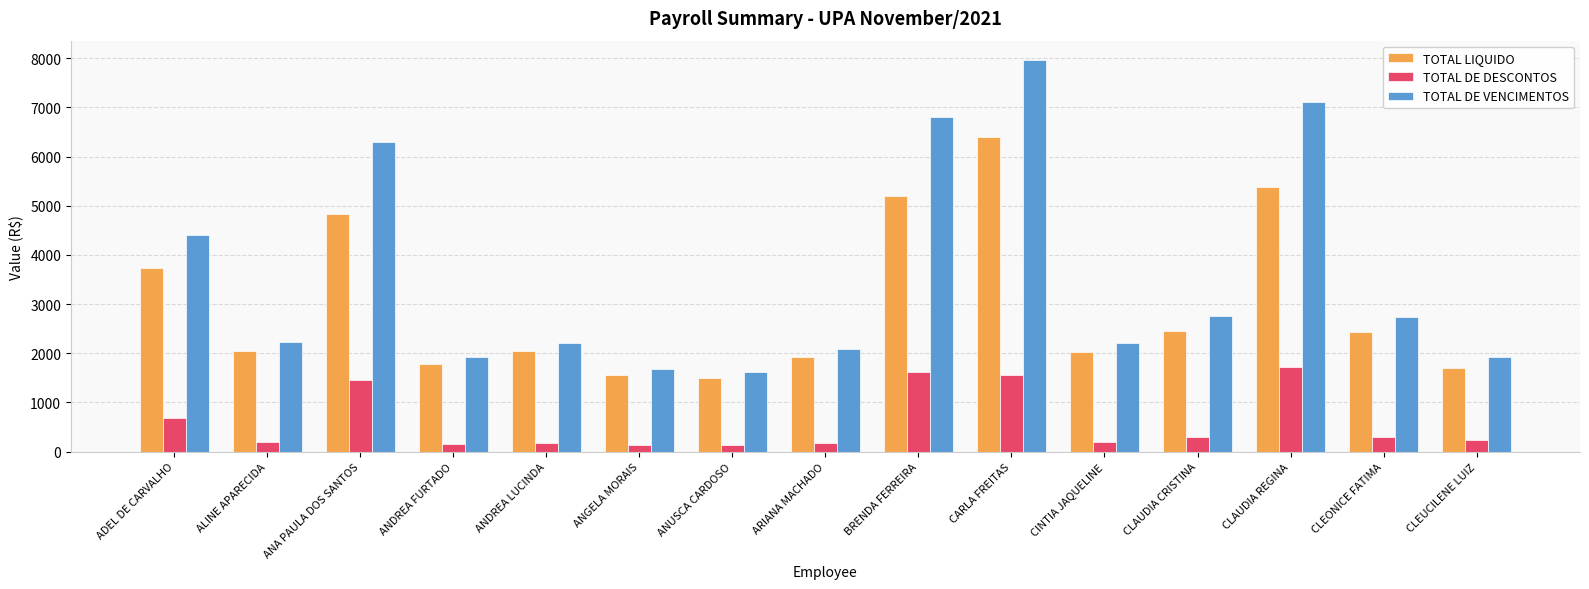

What is the label of the 10th bar from the right?

ANGELA MORAIS